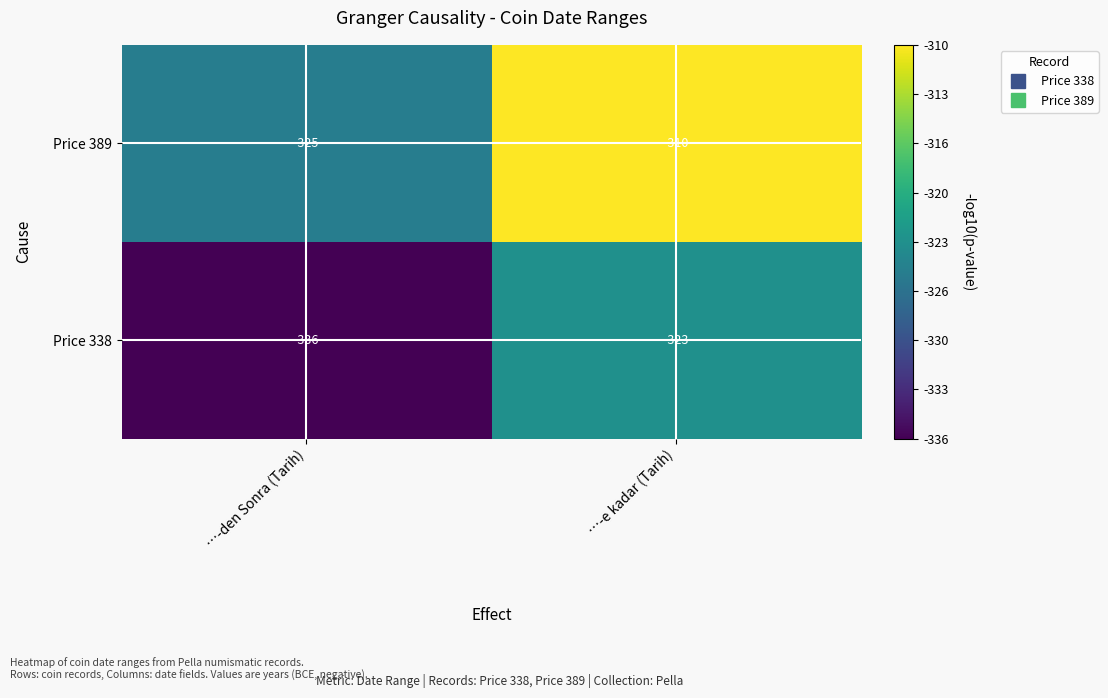

At which label is Price 338 closest to -329?

…-e kadar (Tarih)